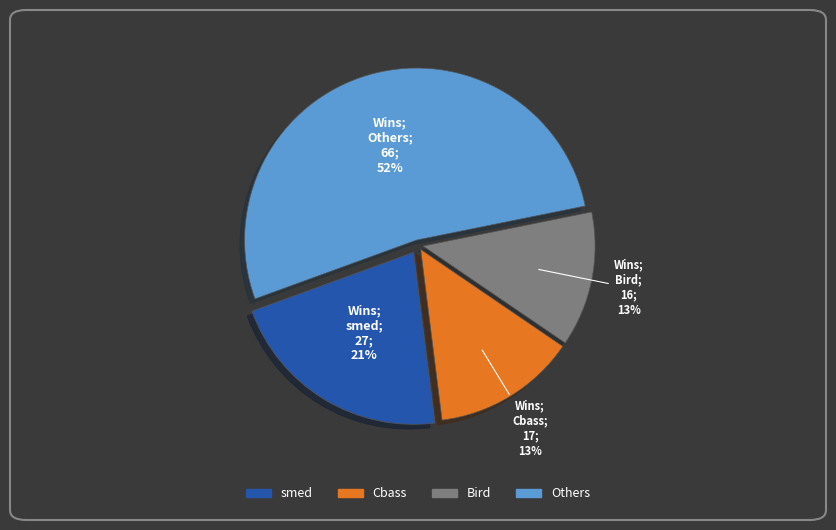

To the nearest percent, what is the average slice percentage?

25%